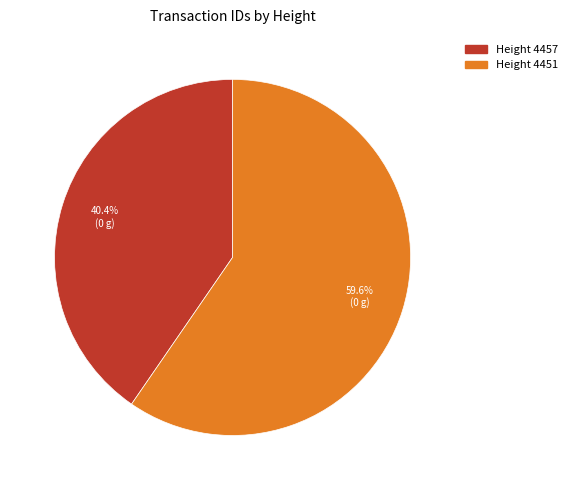

Is there a majority slice in this chart?

Yes